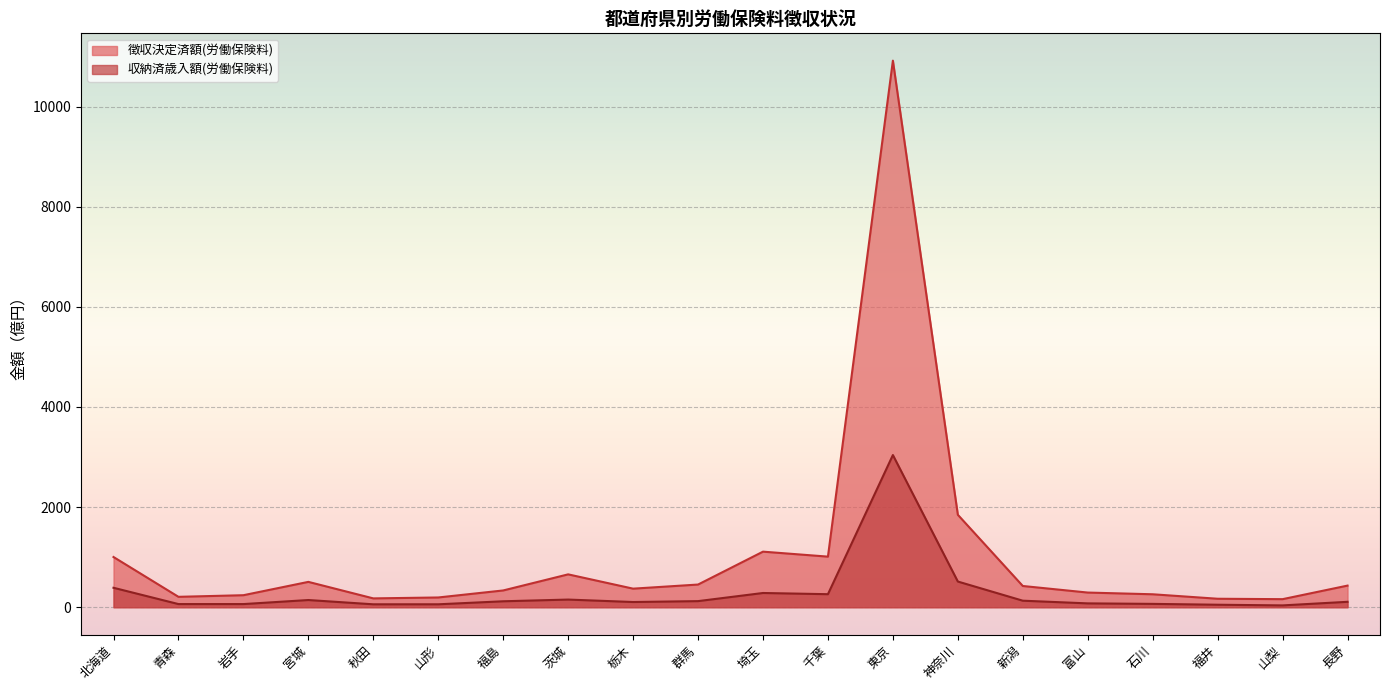

Reading left to right, list all the values displayed in this chart.

徴収決定済額(労働保険料): 1003.3	208.0	240.2	506.6	176.7	195.0	335.3	656.7	371.2	453.2	1110.2	1010.8	10916.1	1846.4	424.5	293.2	259.0	169.6	161.3	432.2
収納済歳入額(労働保険料): 388.9	63.3	63.2	144.1	58.6	58.8	119.0	153.2	104.5	122.1	284.6	260.6	3039.7	513.2	130.7	77.1	67.1	50.0	36.7	108.5